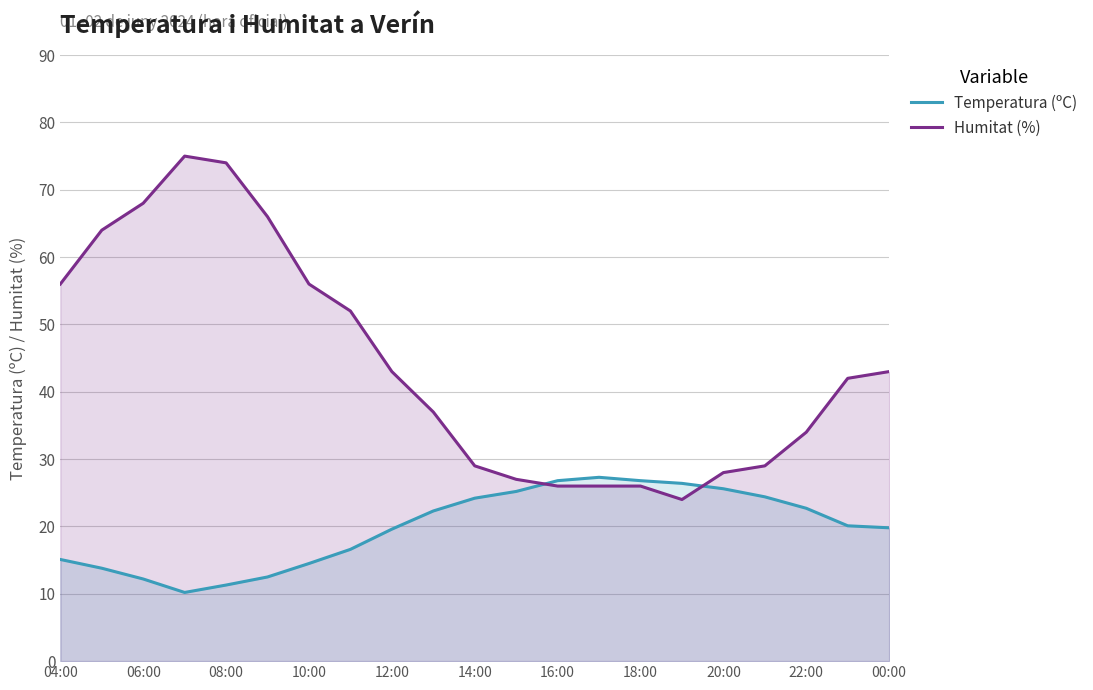

Which series has the largest total across all categories?

Humitat (%)